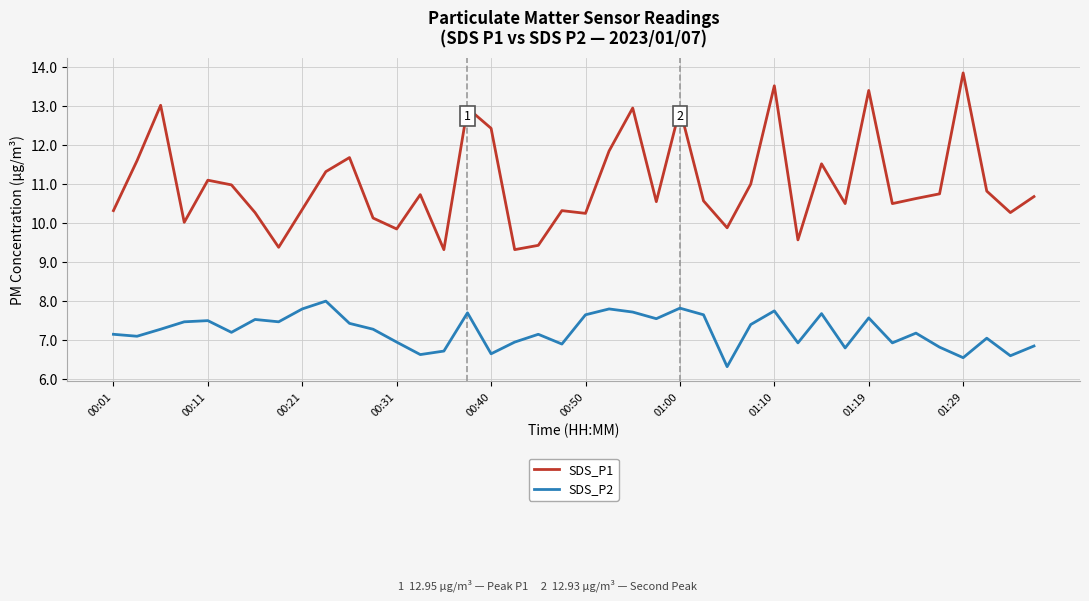

What is the minimum value shown in the chart?

6.3